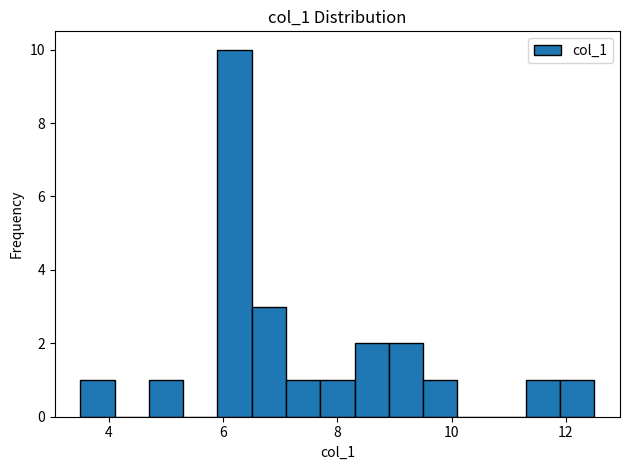

Read against the x-axis, roughly where is the centre of the tallest bar?

6.2